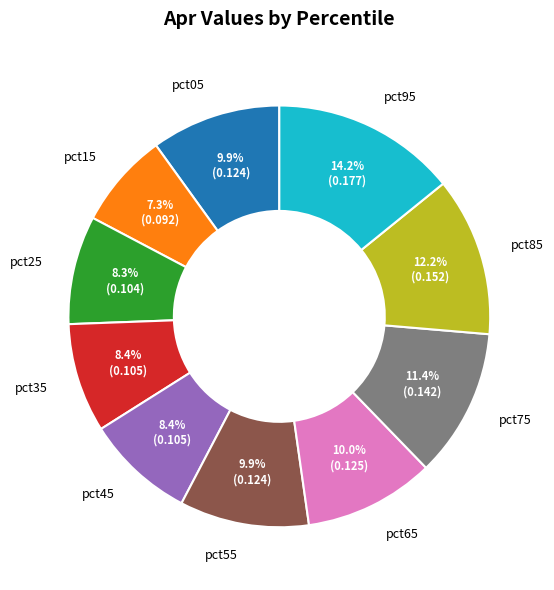

Between pct05 and pct25, which is larger?

pct05